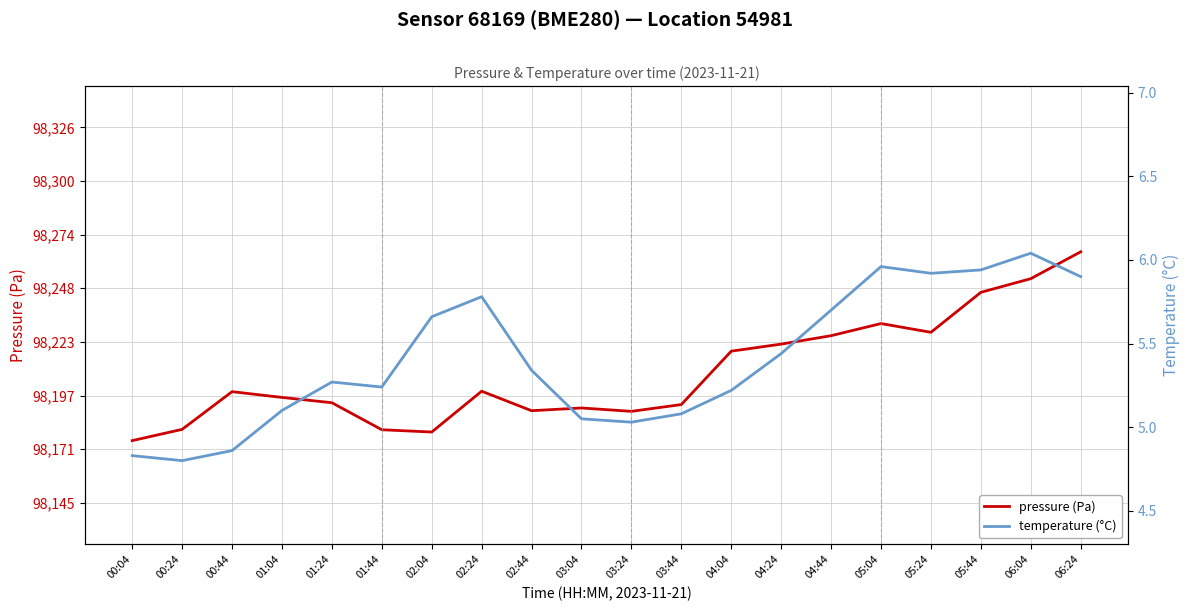

How many data points in pressure (Pa) are less than 98198?

10